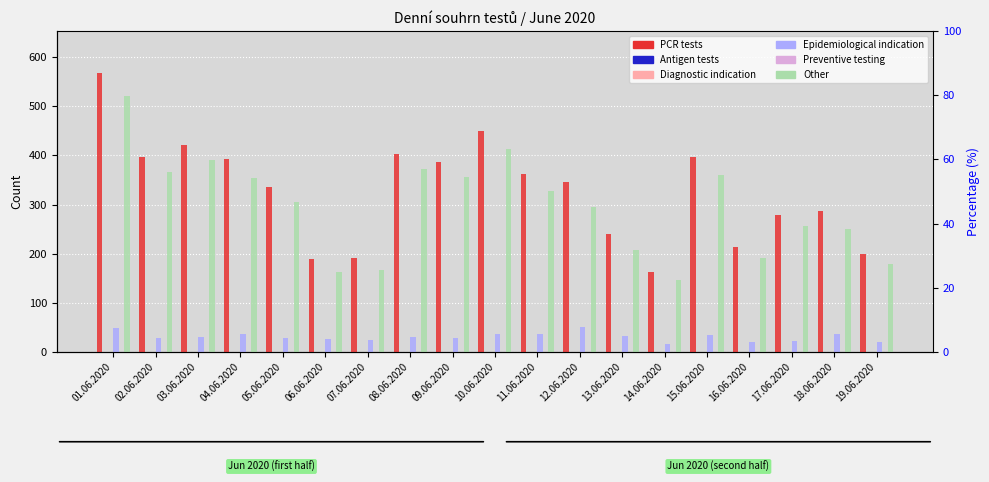

Are the bars grouped side by side (vs. stacked)?

Yes